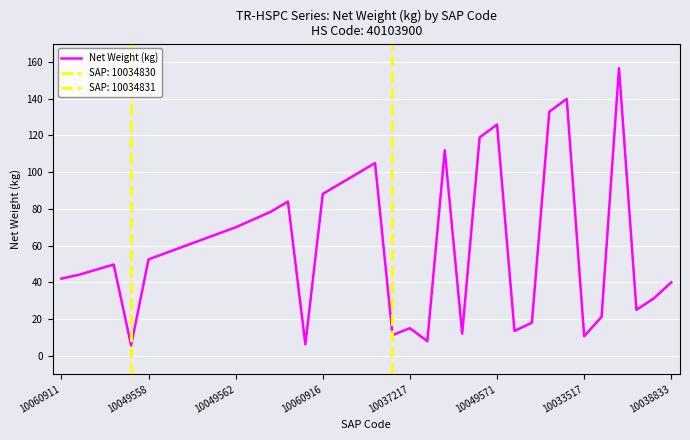

True or false: the data has more than 1 interior local peaks.

True